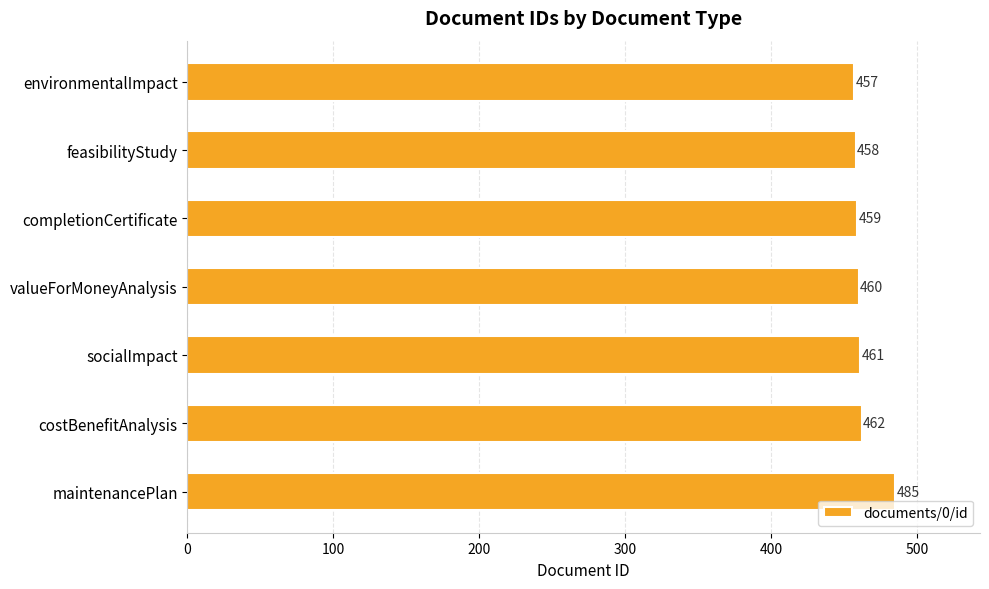

What is the average value?

463